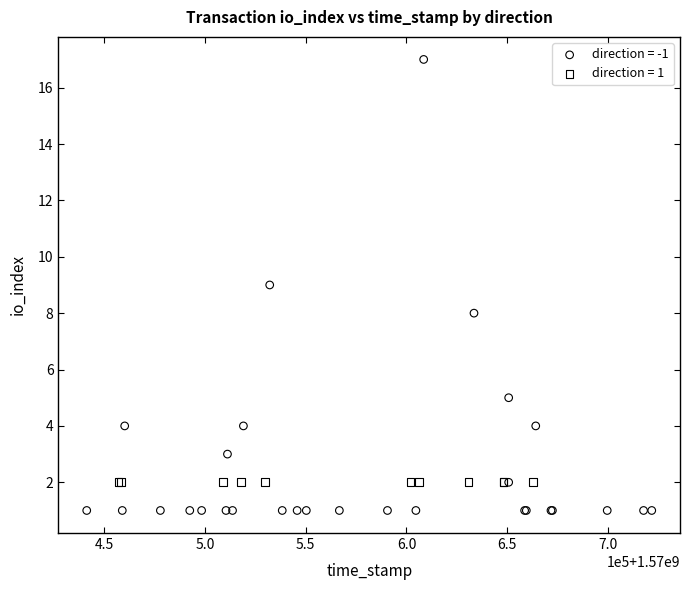

Which series contains the highest Y value?

direction = -1